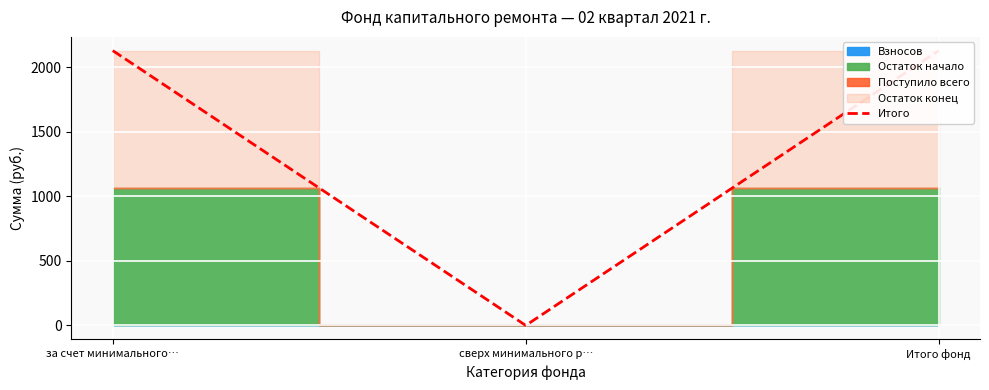

What value does the data have at за счет минимального…?

2130.2